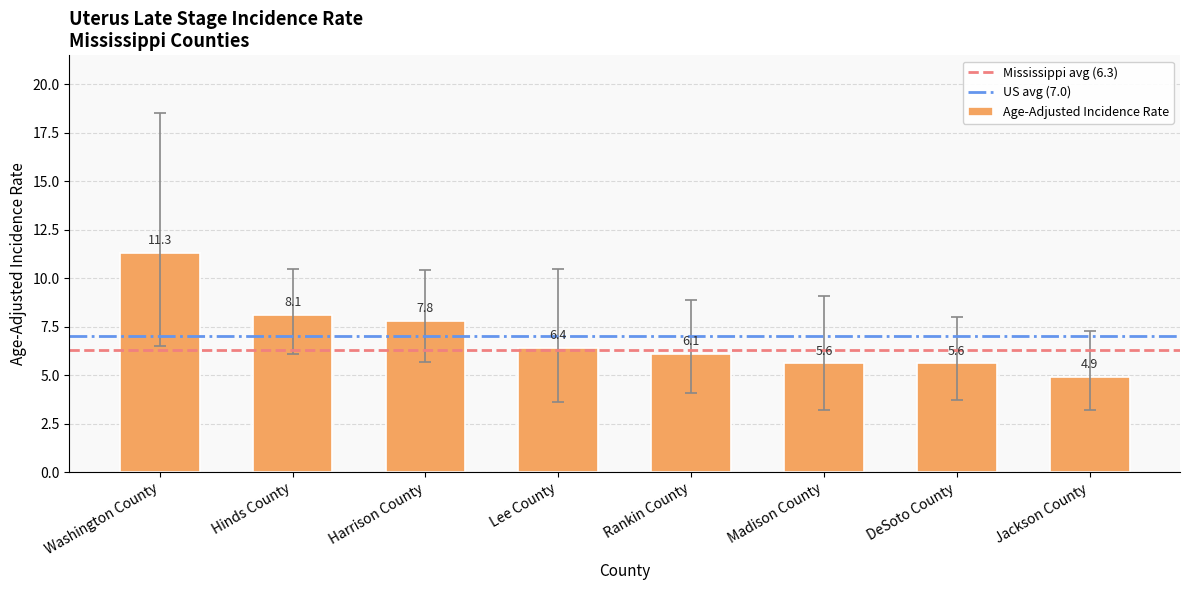

What is the label of the 2nd bar from the right?

DeSoto County